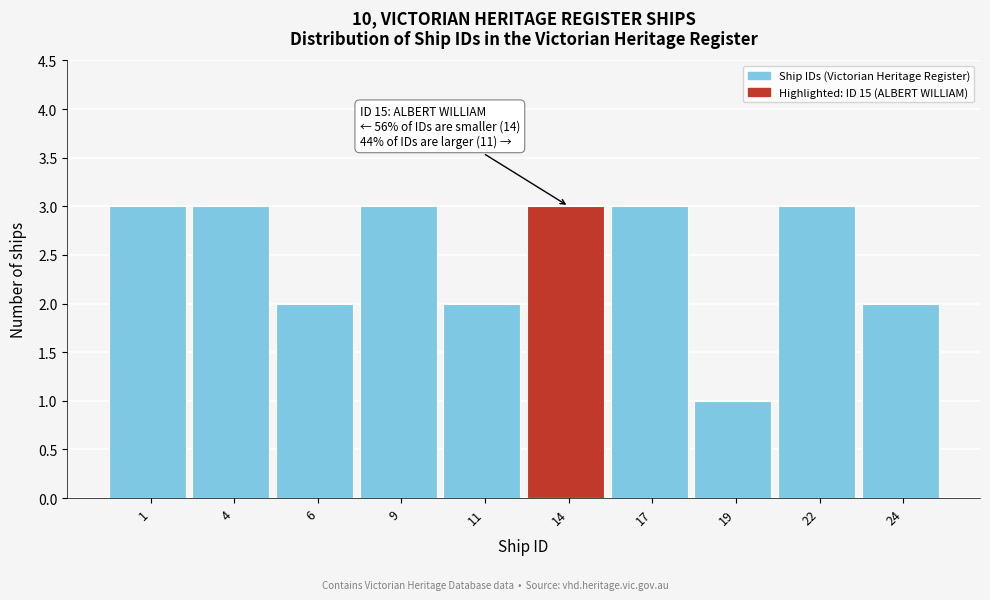

Reading left to right, what are all the values shown in this chart?

1=3	4=3	6=2	9=3	11=2	14=3	17=3	19=1	22=3	24=2